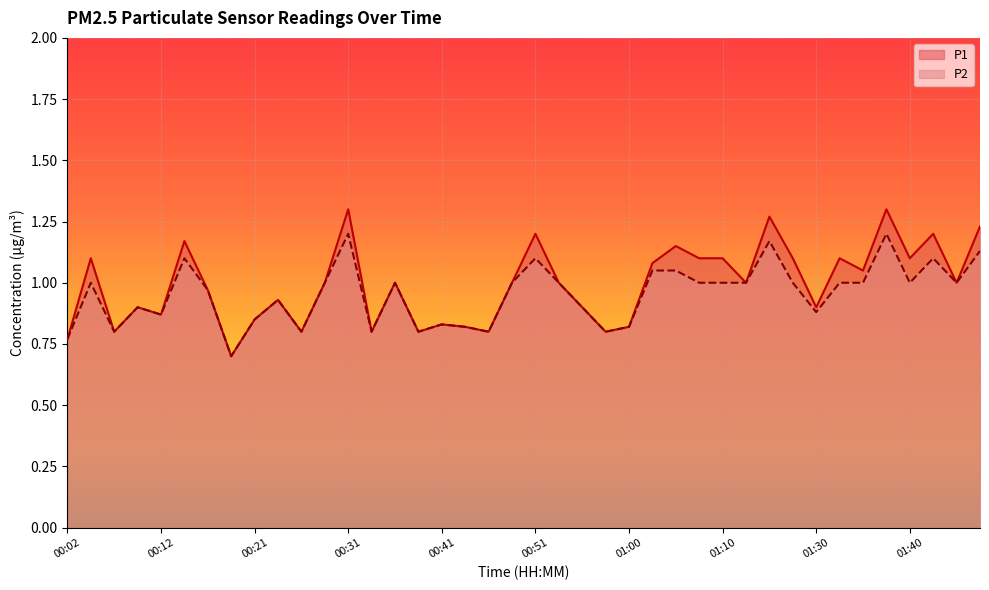

Reading right to left, list all the values displayed in this chart.

P1: 01:47=1.2	01:45=1.0	01:42=1.2	01:40=1.1	01:38=1.3	01:35=1.1	01:33=1.1	01:30=0.9	01:28=1.1	01:15=1.3	01:12=1.0	01:10=1.1	01:08=1.1	01:05=1.1	01:03=1.1	01:00=0.8	00:58=0.8	00:55=0.9	00:53=1.0	00:51=1.2	00:48=1.0	00:46=0.8	00:43=0.8	00:41=0.8	00:38=0.8	00:36=1.0	00:34=0.8	00:31=1.3	00:29=1.0	00:26=0.8	00:24=0.9	00:21=0.8	00:19=0.7	00:16=1.0	00:14=1.2	00:12=0.9	00:09=0.9	00:07=0.8	00:04=1.1	00:02=0.8
P2: 01:47=1.1	01:45=1.0	01:42=1.1	01:40=1.0	01:38=1.2	01:35=1.0	01:33=1.0	01:30=0.9	01:28=1.0	01:15=1.2	01:12=1.0	01:10=1.0	01:08=1.0	01:05=1.1	01:03=1.1	01:00=0.8	00:58=0.8	00:55=0.9	00:53=1.0	00:51=1.1	00:48=1.0	00:46=0.8	00:43=0.8	00:41=0.8	00:38=0.8	00:36=1.0	00:34=0.8	00:31=1.2	00:29=1.0	00:26=0.8	00:24=0.9	00:21=0.8	00:19=0.7	00:16=1.0	00:14=1.1	00:12=0.9	00:09=0.9	00:07=0.8	00:04=1.0	00:02=0.8